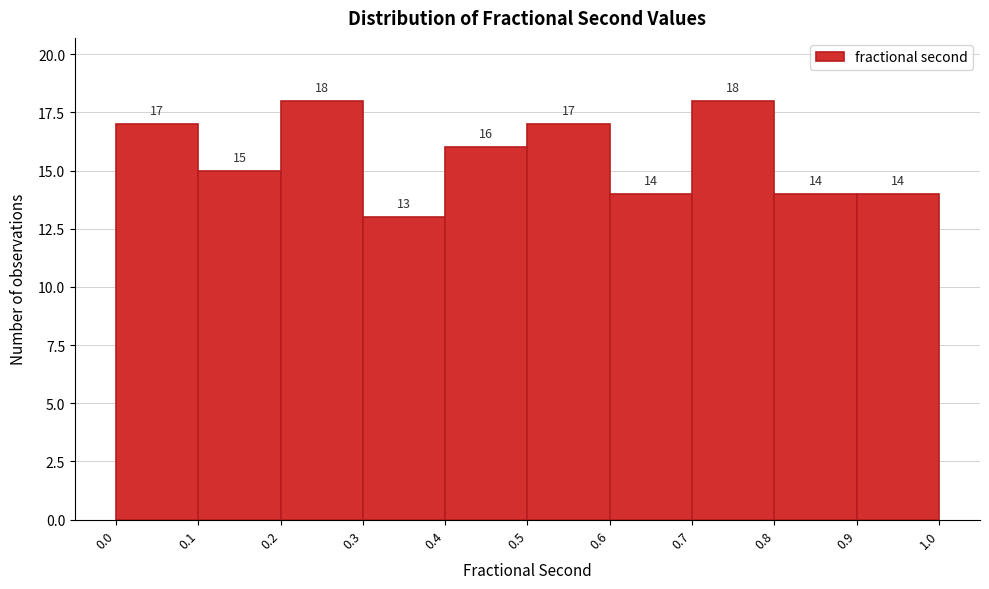

Reading left to right, list every bar in this chart as the range it spans on the x-axis followed by its height.

0.0 to 0.1: 17
0.1 to 0.2: 15
0.2 to 0.3: 18
0.3 to 0.4: 13
0.4 to 0.5: 16
0.5 to 0.6: 17
0.6 to 0.7: 14
0.7 to 0.8: 18
0.8 to 0.9: 14
0.9 to 1.0: 14